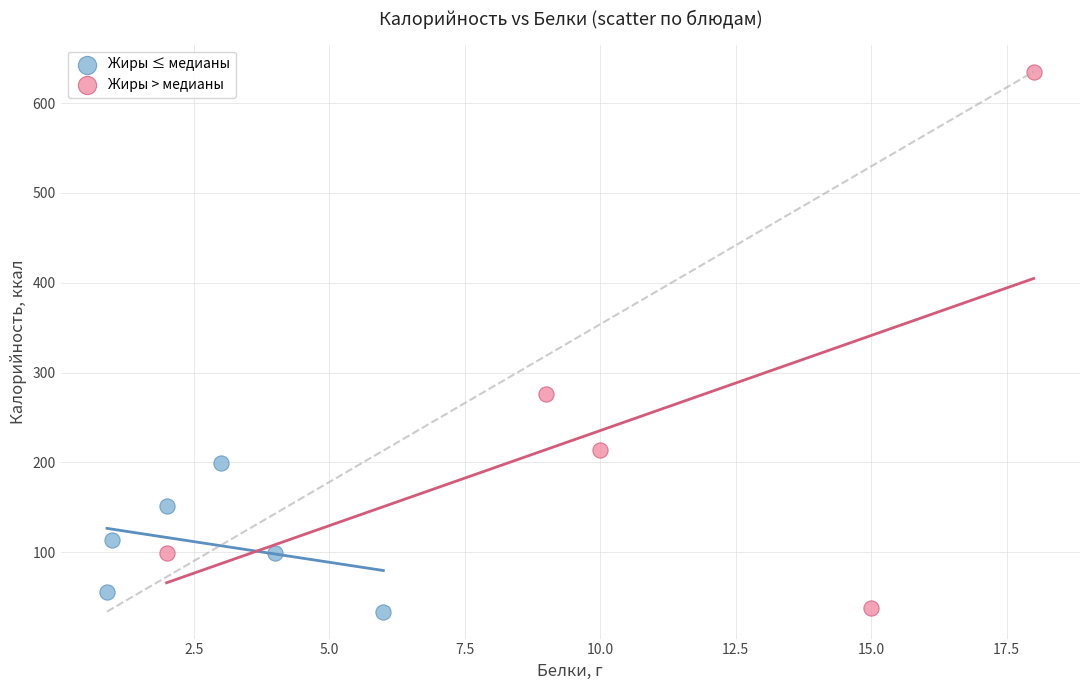

What are all the series names shown in the legend?

Жиры ≤ медианы, Жиры > медианы